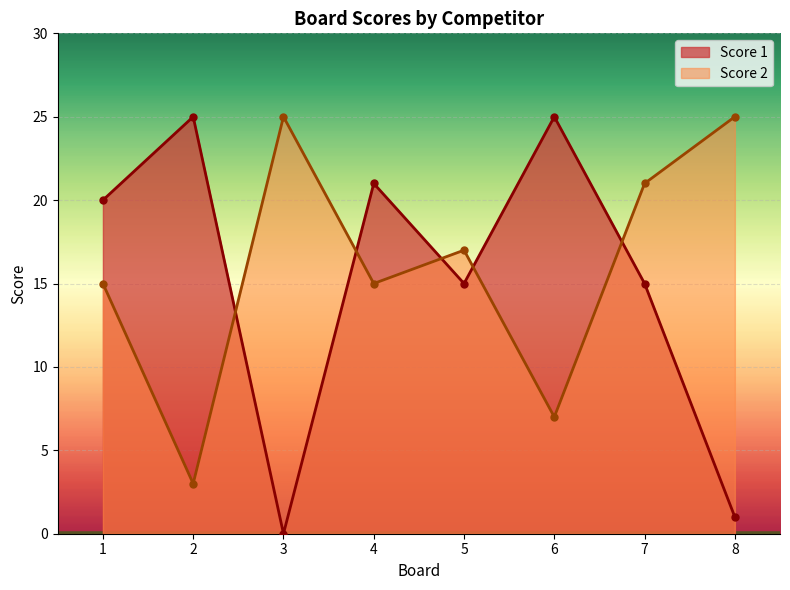

Reading left to right, extract all data points from this chart.

Score 1: 20	25	0	21	15	25	15	1
Score 2: 15	3	25	15	17	7	21	25